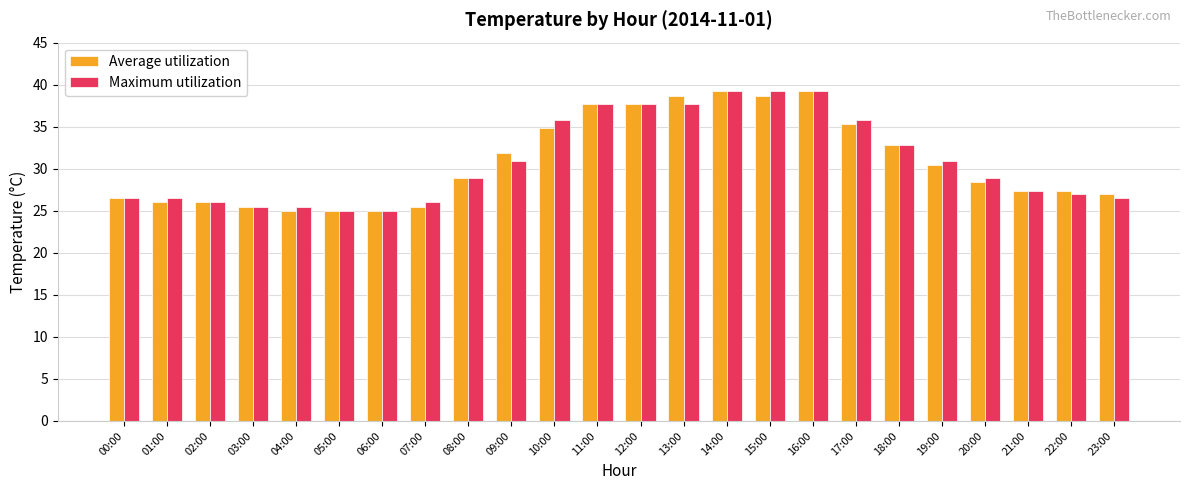

What is the sum of the Maximum utilization values at 14:00 and 22:00?

66.2